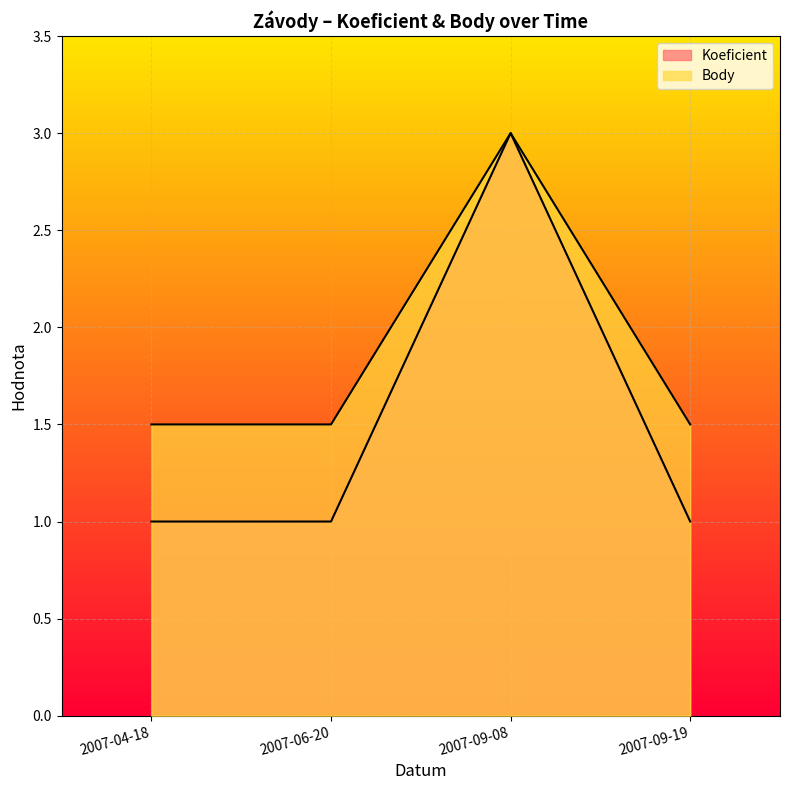

What is the label of the 4th point from the right?

2007-04-18